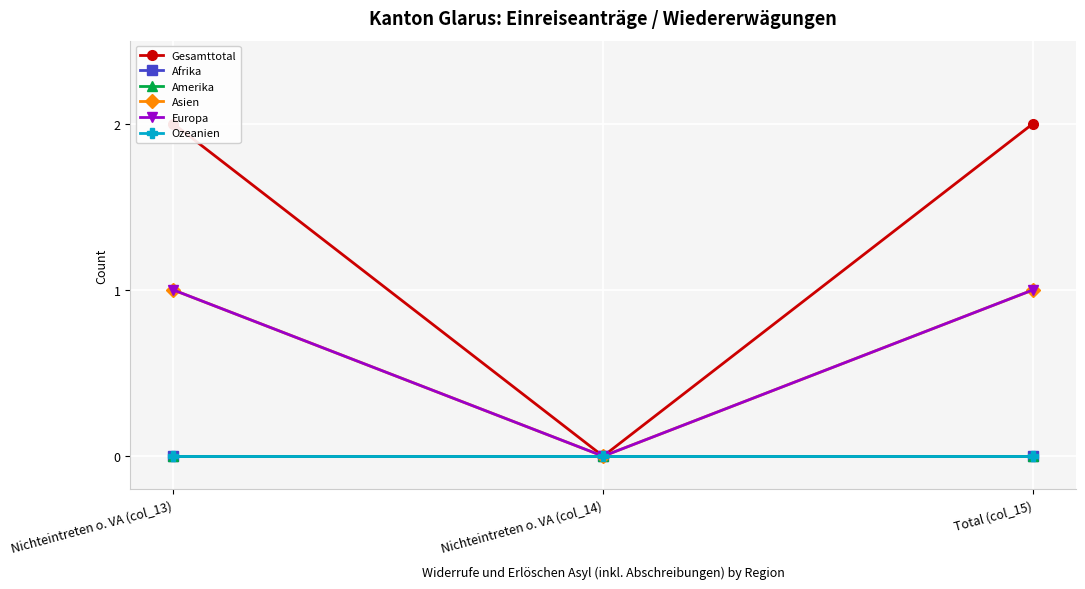

Reading left to right, extract all data points from this chart.

Gesamttotal: Nichteintreten o. VA (col_13)=2	Nichteintreten o. VA (col_14)=0	Total (col_15)=2
Afrika: Nichteintreten o. VA (col_13)=0	Nichteintreten o. VA (col_14)=0	Total (col_15)=0
Amerika: Nichteintreten o. VA (col_13)=0	Nichteintreten o. VA (col_14)=0	Total (col_15)=0
Asien: Nichteintreten o. VA (col_13)=1	Nichteintreten o. VA (col_14)=0	Total (col_15)=1
Europa: Nichteintreten o. VA (col_13)=1	Nichteintreten o. VA (col_14)=0	Total (col_15)=1
Ozeanien: Nichteintreten o. VA (col_13)=0	Nichteintreten o. VA (col_14)=0	Total (col_15)=0